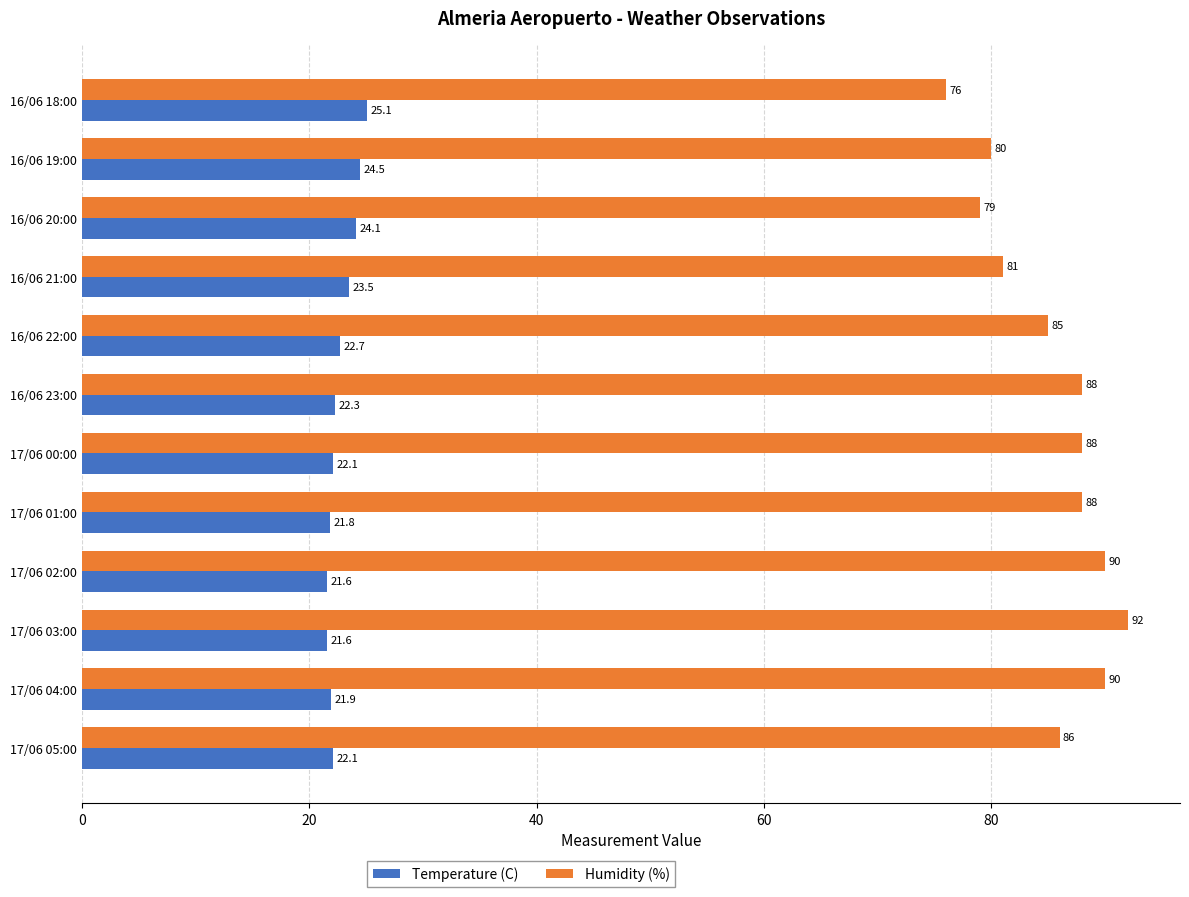

At 17/06 02:00, list the series in order from largest to smallest.

Humidity (%), Temperature (C)